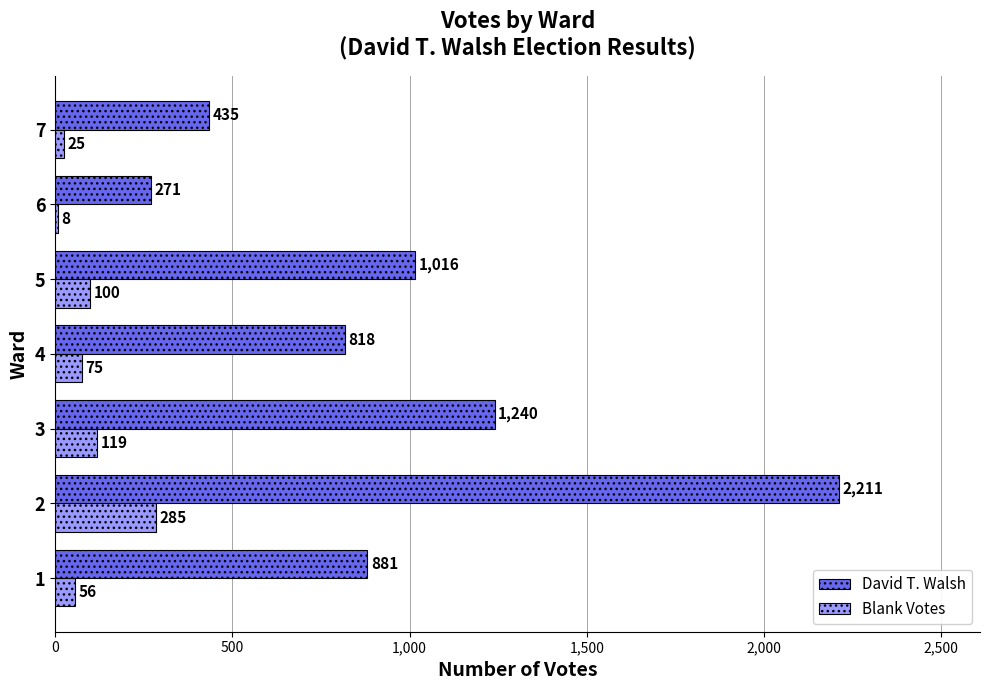

Which series has the largest total across all categories?

David T. Walsh